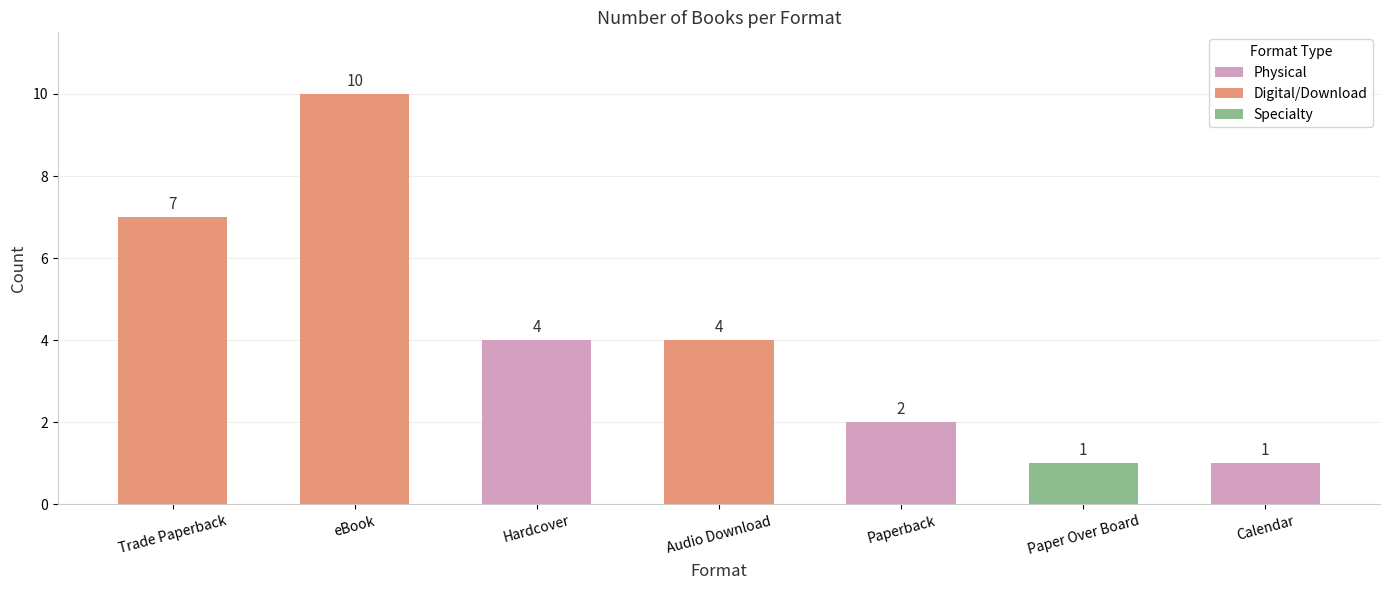

What is the difference between the maximum and minimum values?

9